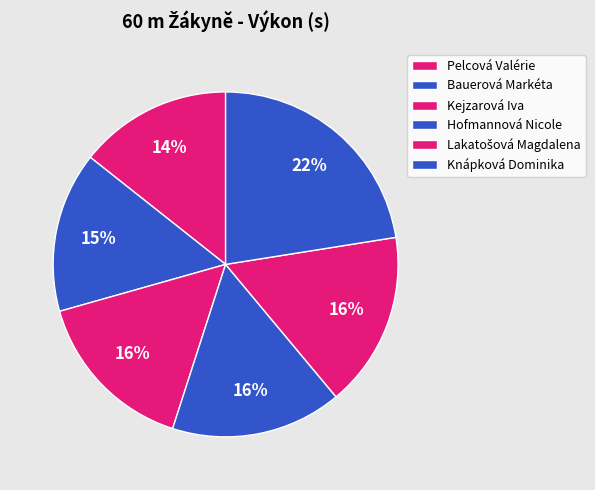

Is there a majority slice in this chart?

No